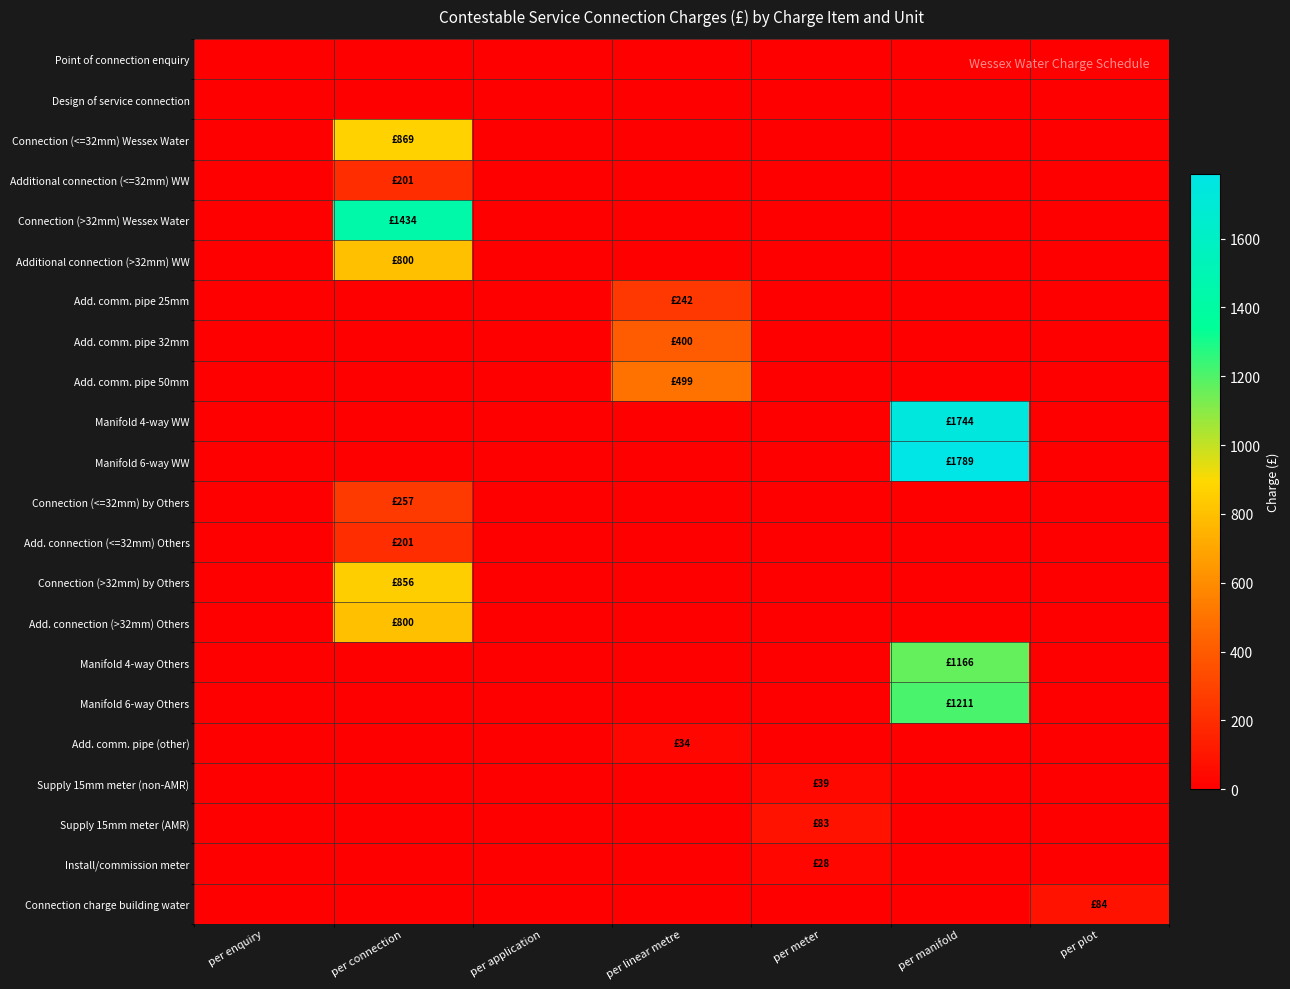

Reading right to left, transcribe all the data shown in this chart.

Point of connection enquiry: per plot=0	per manifold=0	per meter=0	per linear metre=0	per application=0	per connection=0	per enquiry=0
Design of service connection: per plot=0	per manifold=0	per meter=0	per linear metre=0	per application=0	per connection=0	per enquiry=0
Connection (<=32mm) Wessex Water: per plot=0	per manifold=0	per meter=0	per linear metre=0	per application=0	per connection=869	per enquiry=0
Additional connection (<=32mm) WW: per plot=0	per manifold=0	per meter=0	per linear metre=0	per application=0	per connection=201	per enquiry=0
Connection (>32mm) Wessex Water: per plot=0	per manifold=0	per meter=0	per linear metre=0	per application=0	per connection=1434	per enquiry=0
Additional connection (>32mm) WW: per plot=0	per manifold=0	per meter=0	per linear metre=0	per application=0	per connection=800	per enquiry=0
Add. comm. pipe 25mm: per plot=0	per manifold=0	per meter=0	per linear metre=242	per application=0	per connection=0	per enquiry=0
Add. comm. pipe 32mm: per plot=0	per manifold=0	per meter=0	per linear metre=400	per application=0	per connection=0	per enquiry=0
Add. comm. pipe 50mm: per plot=0	per manifold=0	per meter=0	per linear metre=499	per application=0	per connection=0	per enquiry=0
Manifold 4-way WW: per plot=0	per manifold=1744	per meter=0	per linear metre=0	per application=0	per connection=0	per enquiry=0
Manifold 6-way WW: per plot=0	per manifold=1789	per meter=0	per linear metre=0	per application=0	per connection=0	per enquiry=0
Connection (<=32mm) by Others: per plot=0	per manifold=0	per meter=0	per linear metre=0	per application=0	per connection=257	per enquiry=0
Add. connection (<=32mm) Others: per plot=0	per manifold=0	per meter=0	per linear metre=0	per application=0	per connection=201	per enquiry=0
Connection (>32mm) by Others: per plot=0	per manifold=0	per meter=0	per linear metre=0	per application=0	per connection=856	per enquiry=0
Add. connection (>32mm) Others: per plot=0	per manifold=0	per meter=0	per linear metre=0	per application=0	per connection=800	per enquiry=0
Manifold 4-way Others: per plot=0	per manifold=1166	per meter=0	per linear metre=0	per application=0	per connection=0	per enquiry=0
Manifold 6-way Others: per plot=0	per manifold=1211	per meter=0	per linear metre=0	per application=0	per connection=0	per enquiry=0
Add. comm. pipe (other): per plot=0	per manifold=0	per meter=0	per linear metre=34	per application=0	per connection=0	per enquiry=0
Supply 15mm meter (non-AMR): per plot=0	per manifold=0	per meter=39	per linear metre=0	per application=0	per connection=0	per enquiry=0
Supply 15mm meter (AMR): per plot=0	per manifold=0	per meter=83	per linear metre=0	per application=0	per connection=0	per enquiry=0
Install/commission meter: per plot=0	per manifold=0	per meter=28	per linear metre=0	per application=0	per connection=0	per enquiry=0
Connection charge building water: per plot=84	per manifold=0	per meter=0	per linear metre=0	per application=0	per connection=0	per enquiry=0